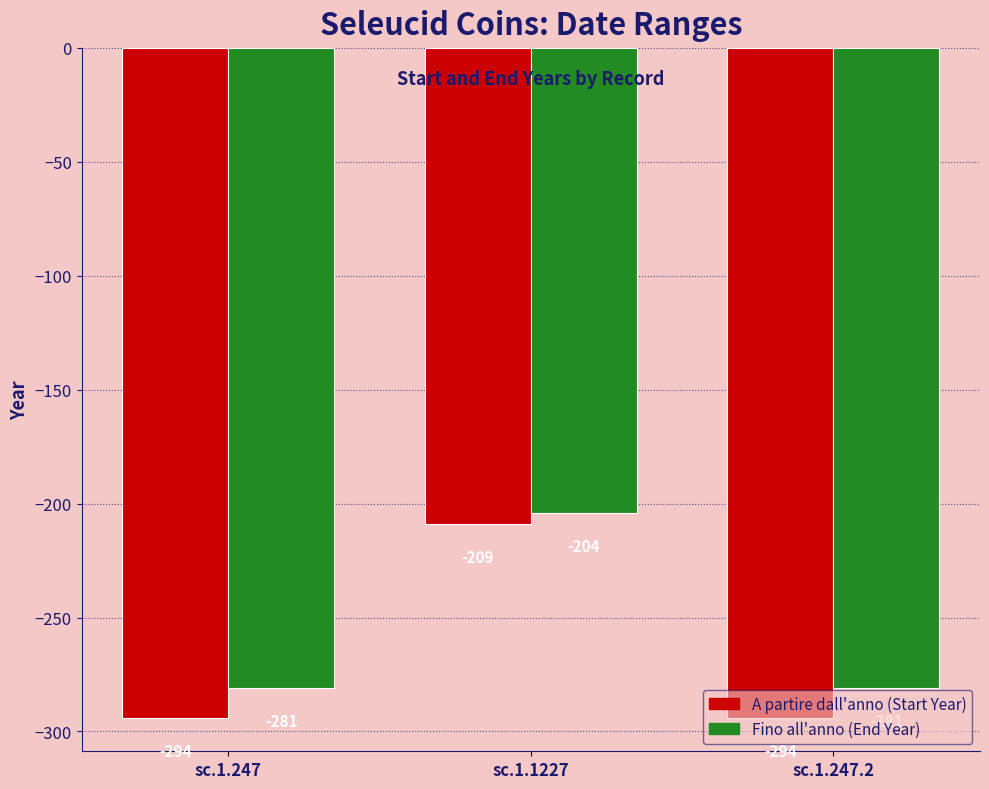

What is the smallest value displayed?

-294